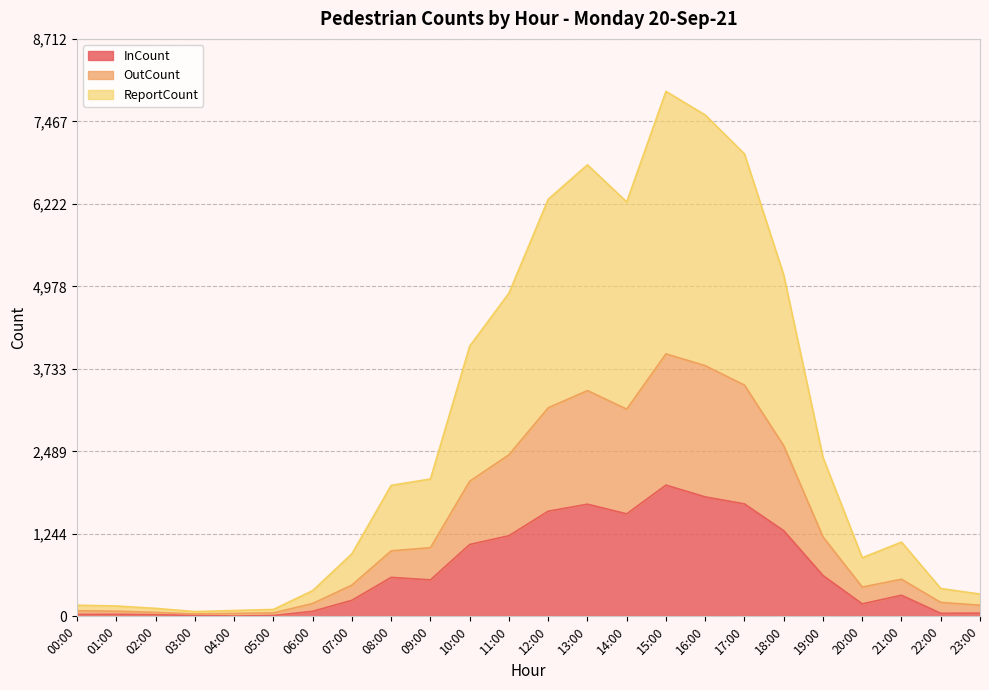

True or false: ReportCount and InCount intersect in this chart.

False